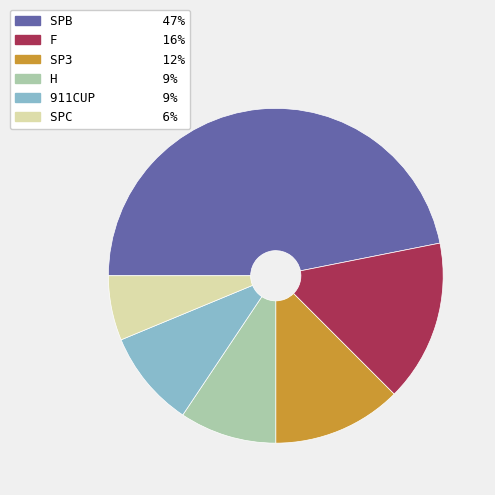

Does any single category account for the majority?

No